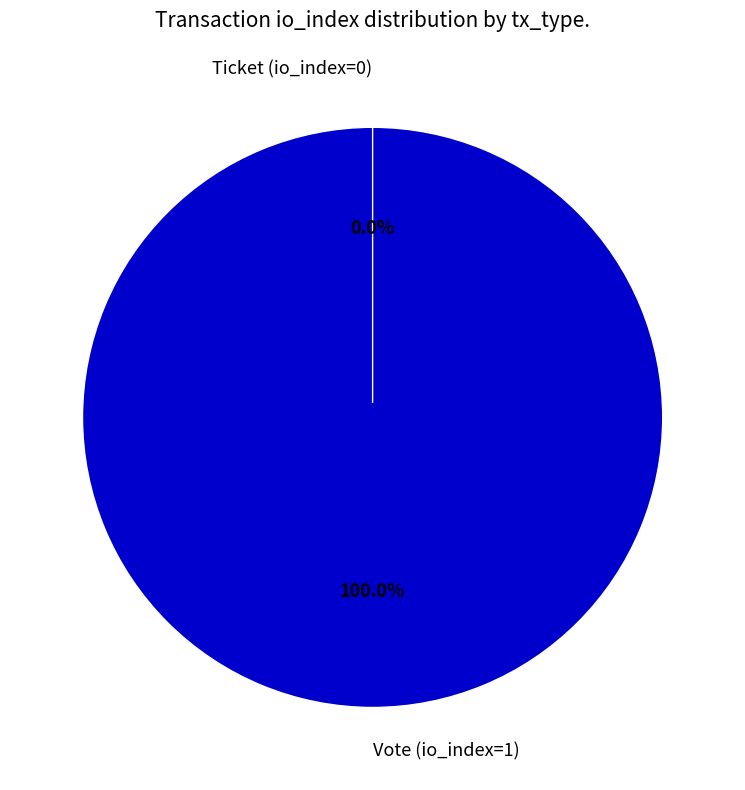

To the nearest percent, what is the difference between the largest and smallest slice percentages?

100%